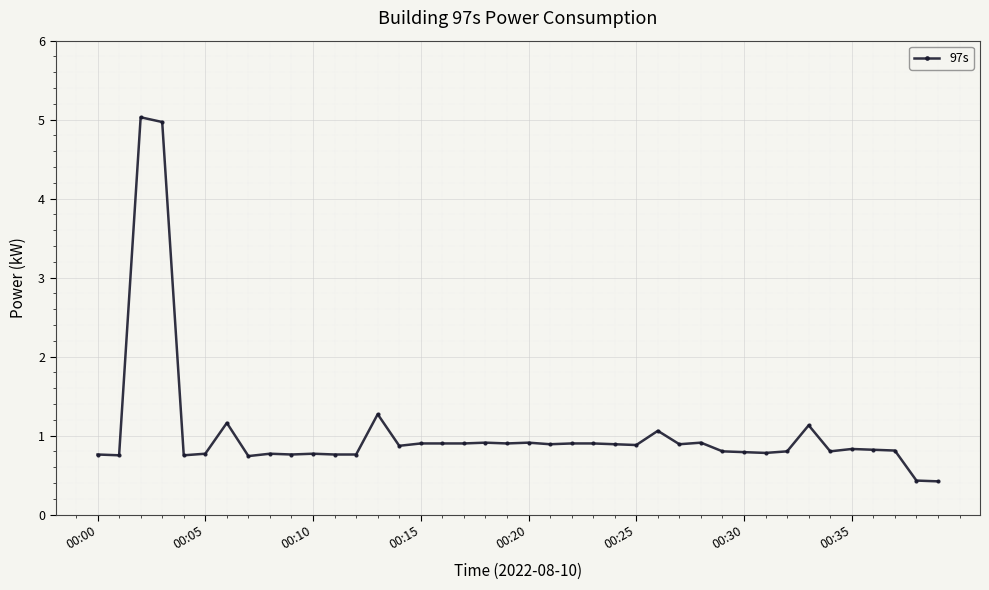

What is the greatest value displayed?

5.0